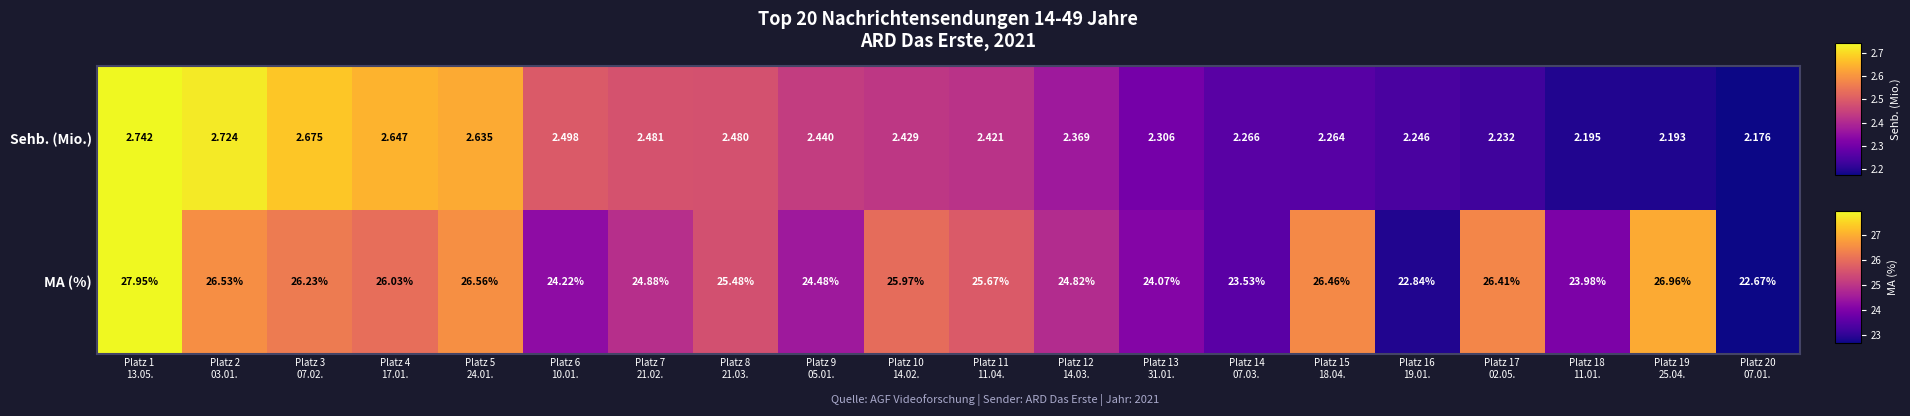

List the series in order of their peak value, lowest first.

Sehb. (Mio.), MA (%)